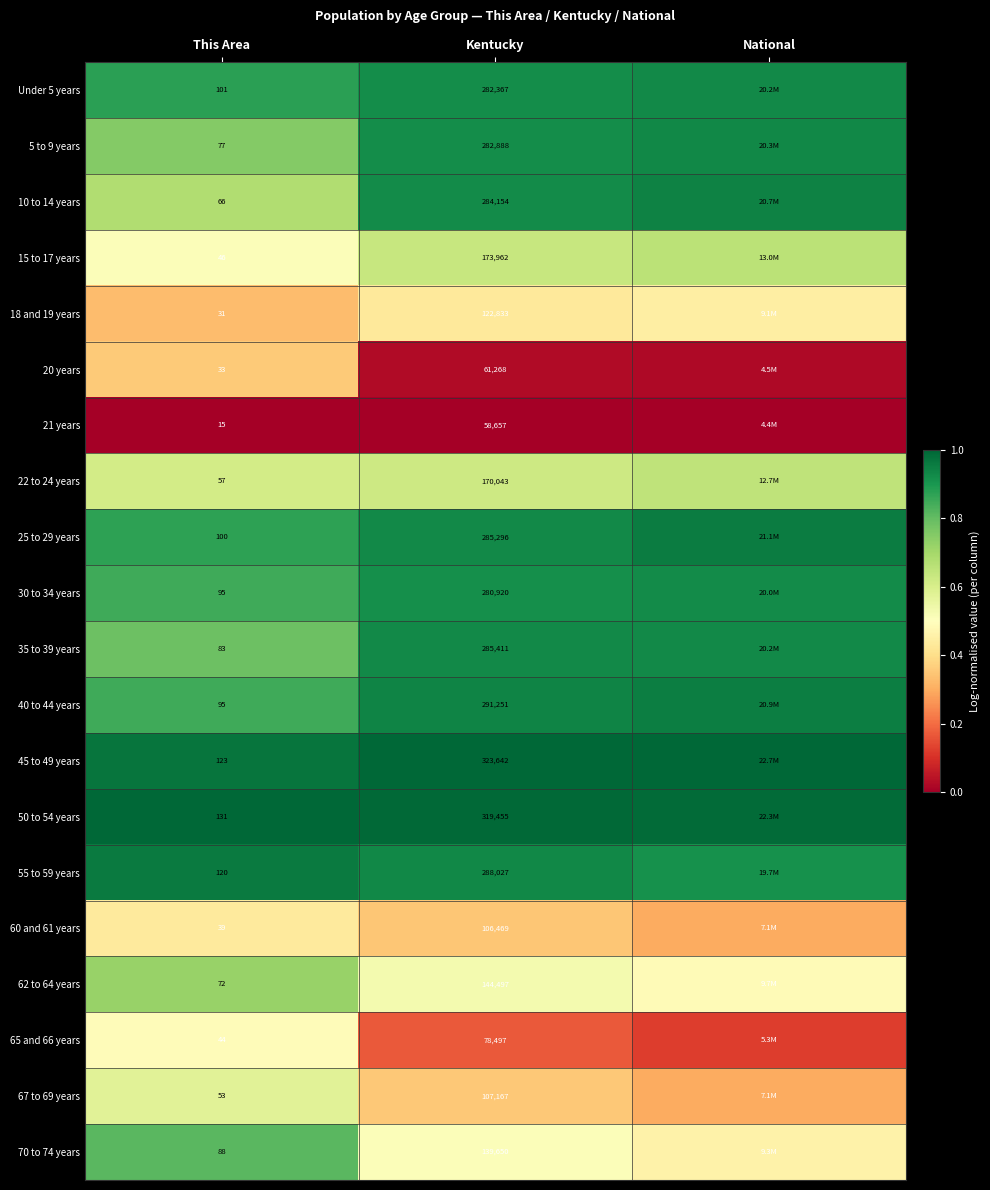

Is the value of 50 to 54 years at This Area greater than the value of 10 to 14 years at Kentucky?

No